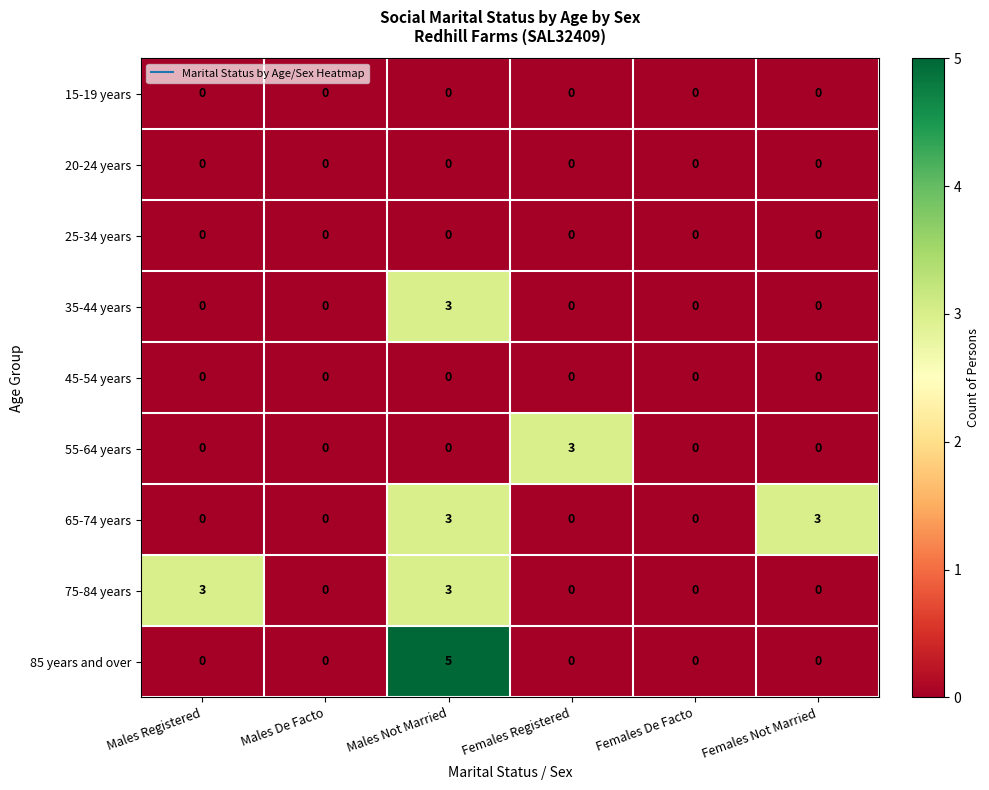

Which category has the highest value across all series?

Males Not Married